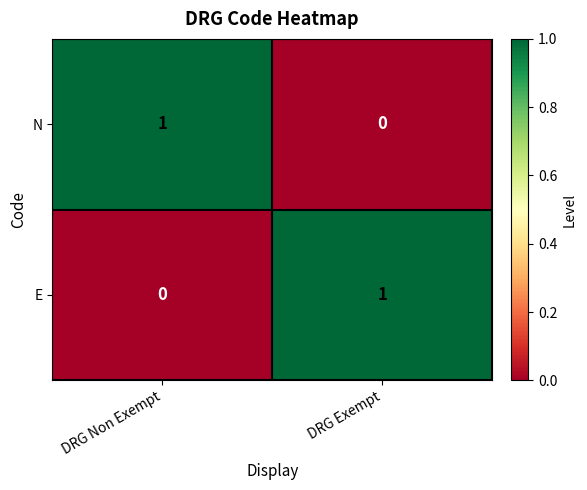

List the labels in order of E value, smallest first.

DRG Non Exempt, DRG Exempt